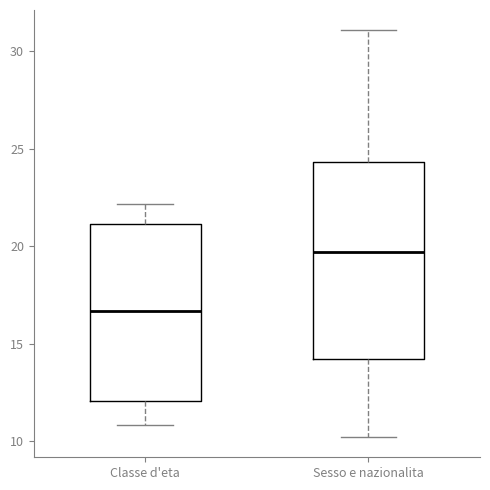

Which box's median line is the highest?

Sesso e nazionalita